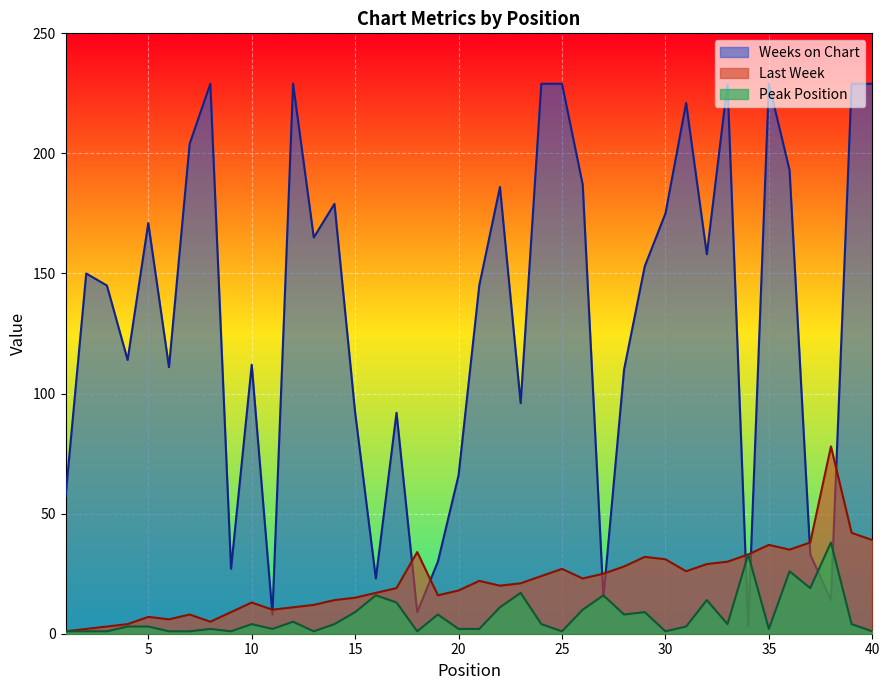

What is the total value across all series at 30?

207